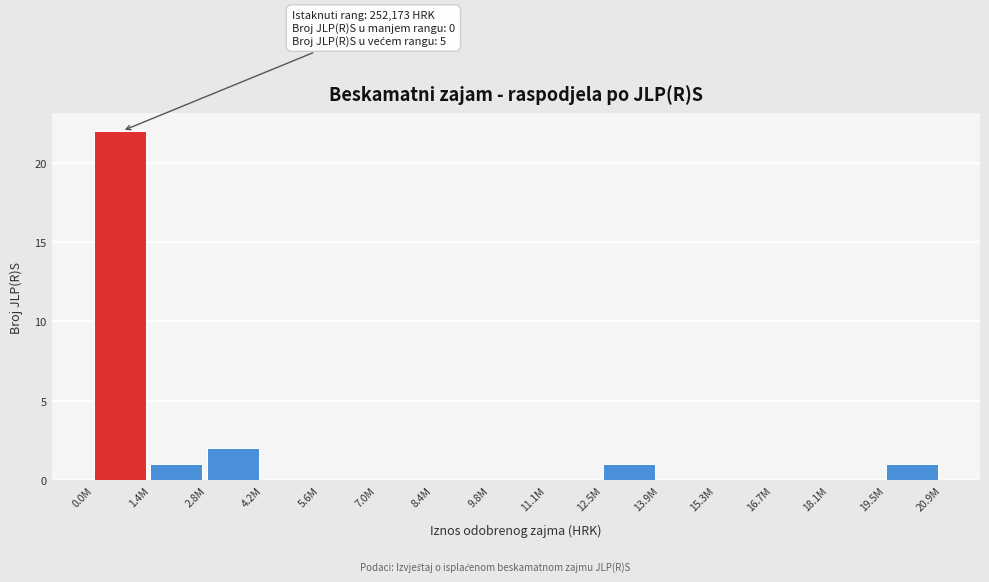

Reading left to right, extract all data points from this chart.

0.0M=22	1.4M=1	2.8M=2	4.2M=0	5.6M=0	7.0M=0	8.4M=0	9.8M=0	11.1M=0	12.5M=1	13.9M=0	15.3M=0	16.7M=0	18.1M=0	19.5M=1